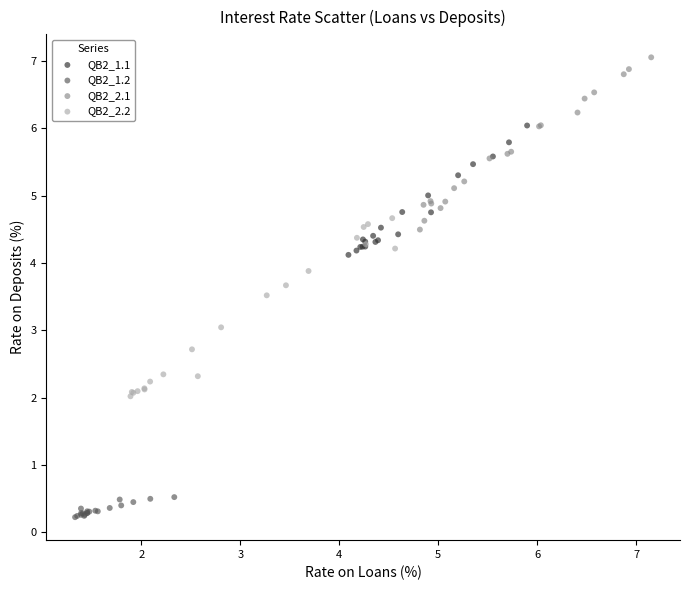

What are all the series names shown in the legend?

QB2_1.1, QB2_1.2, QB2_2.1, QB2_2.2